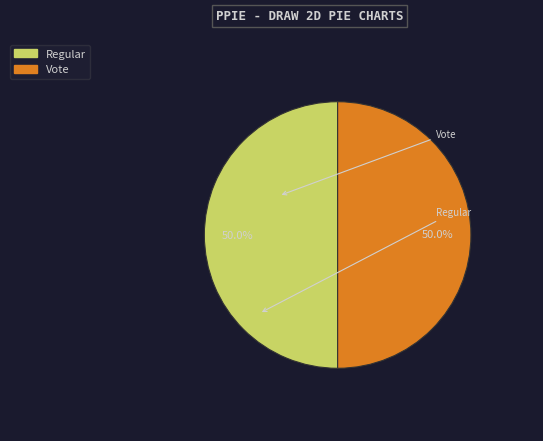

Approximately how many times larger is the value at Vote compared to Regular?

1.0